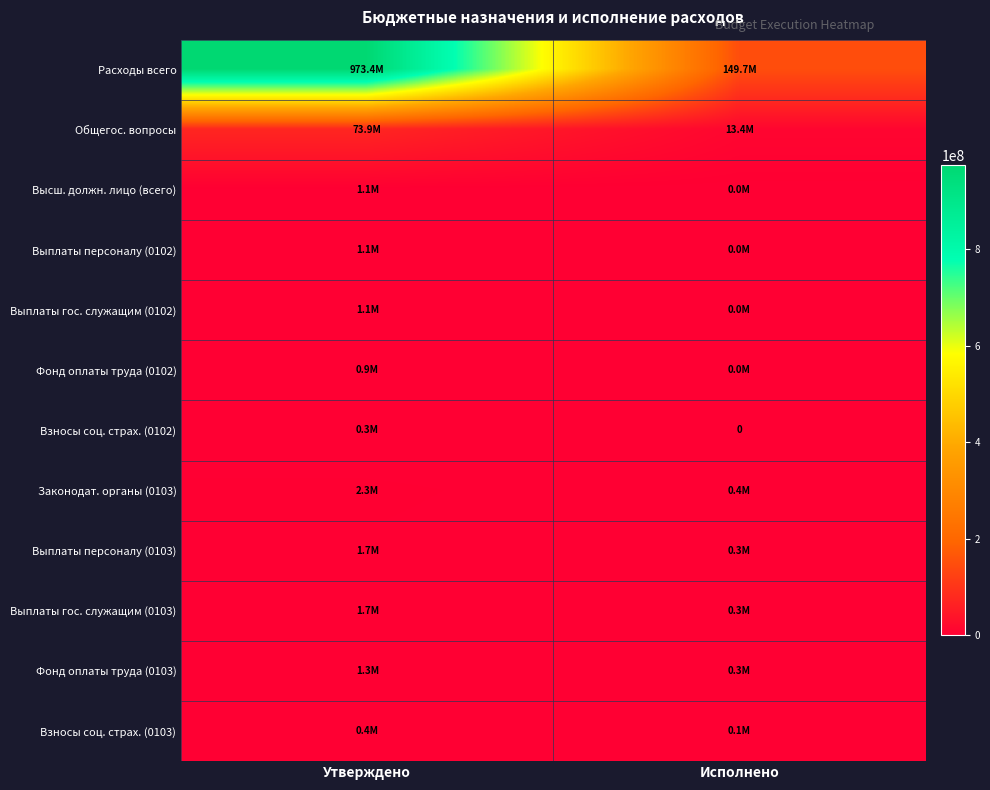

What is the sum of the Взносы соц. страх. (0103) values at Исполнено and Утверждено?

446848.3